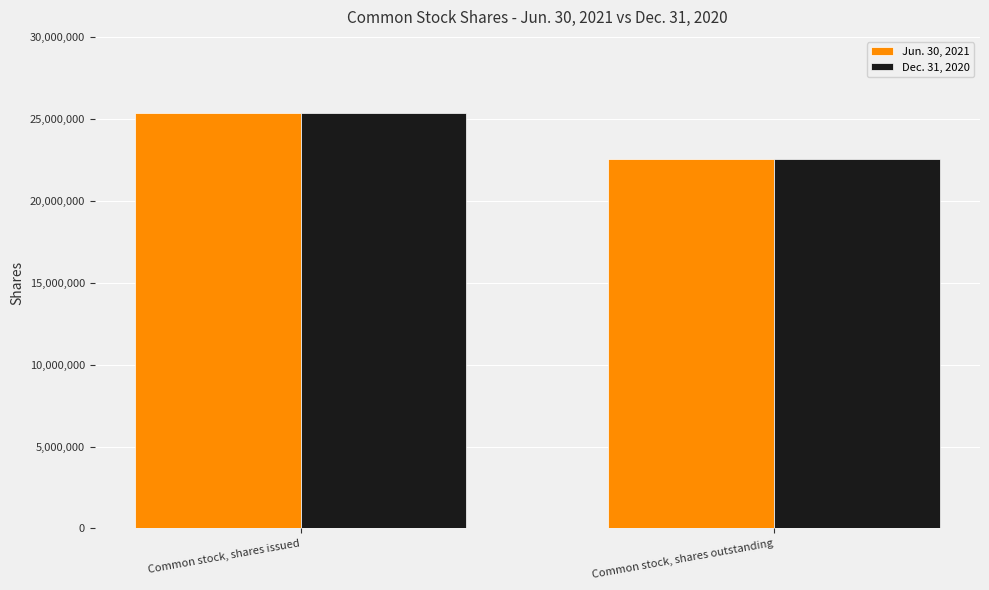

At which category is the sum across all series the highest?

Common stock, shares issued